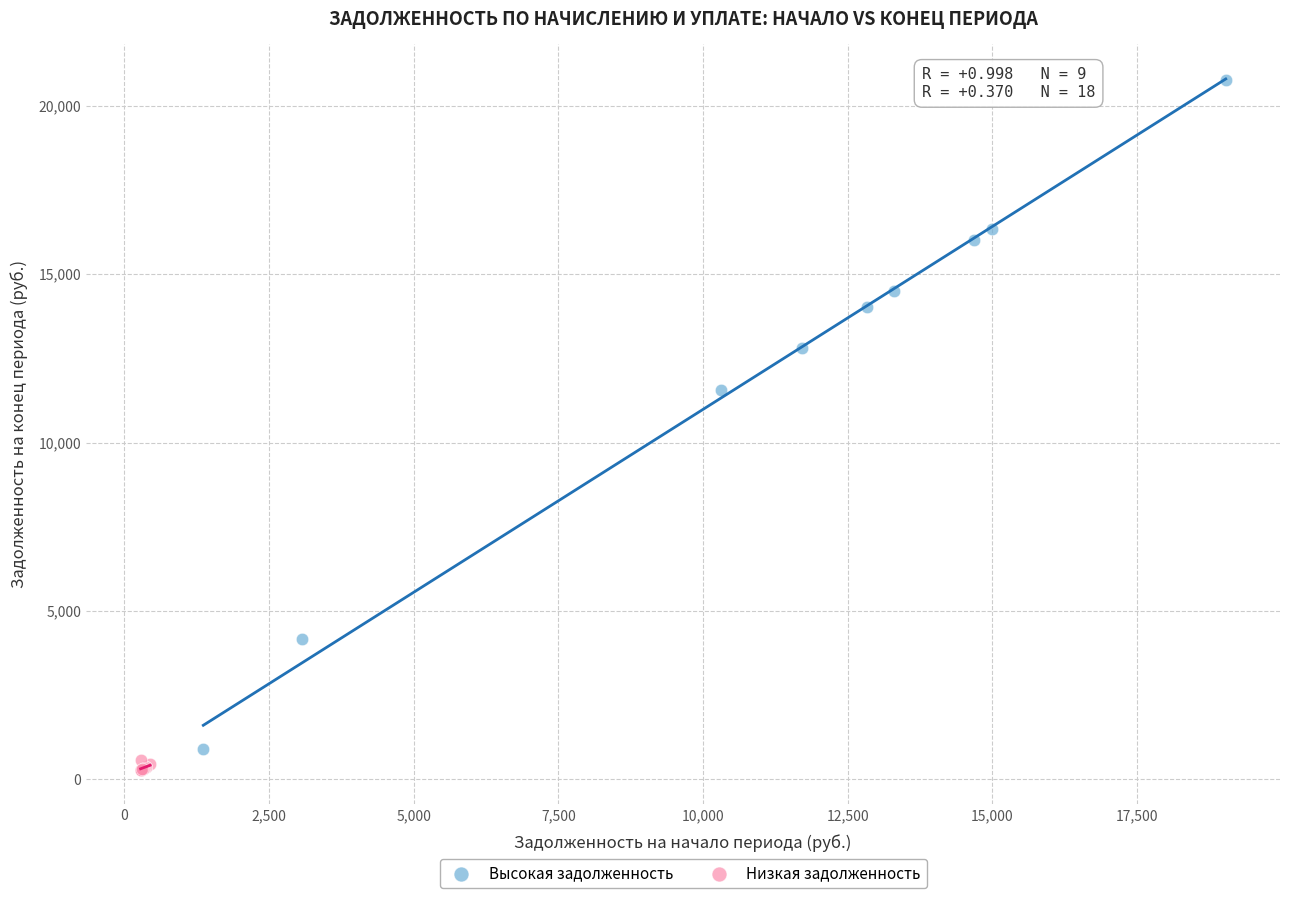

Which series contains the highest Y value?

Высокая задолженность